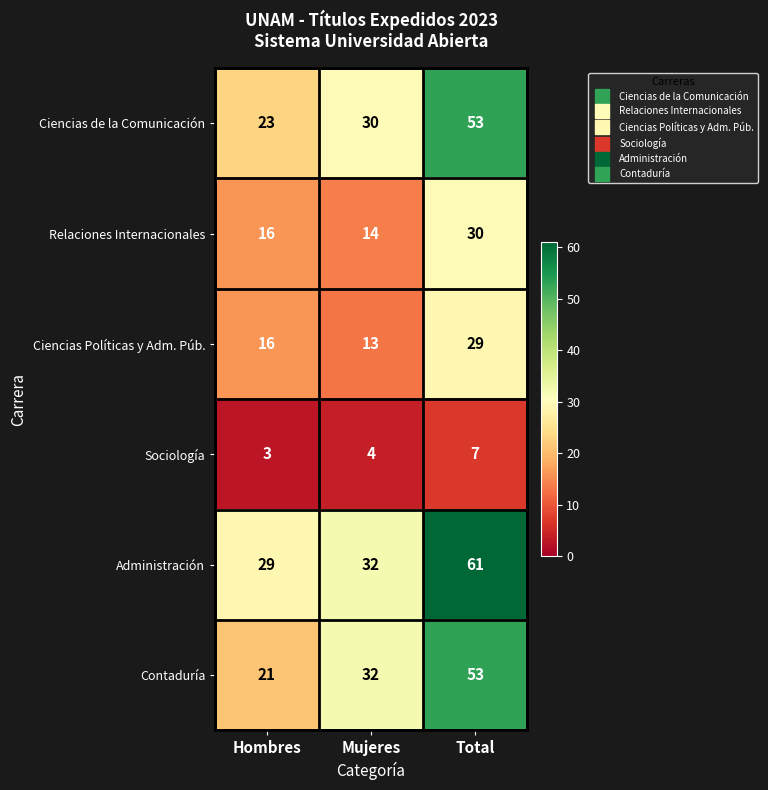

Reading left to right, list all the values displayed in this chart.

Ciencias de la Comunicación: 23	30	53
Relaciones Internacionales: 16	14	30
Ciencias Políticas y Adm. Púb.: 16	13	29
Sociología: 3	4	7
Administración: 29	32	61
Contaduría: 21	32	53